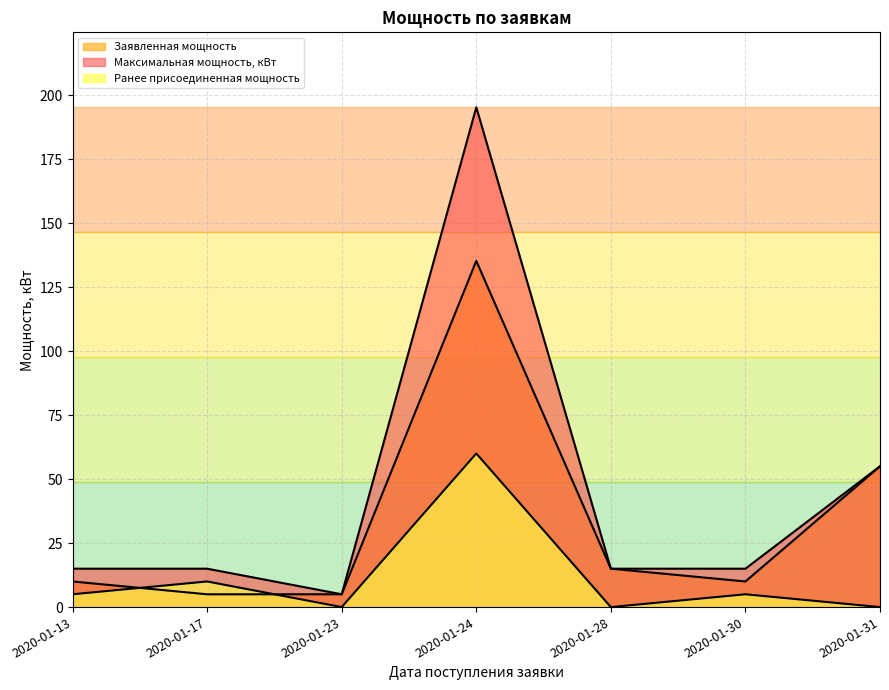

Count the number of categories in the chart.

7